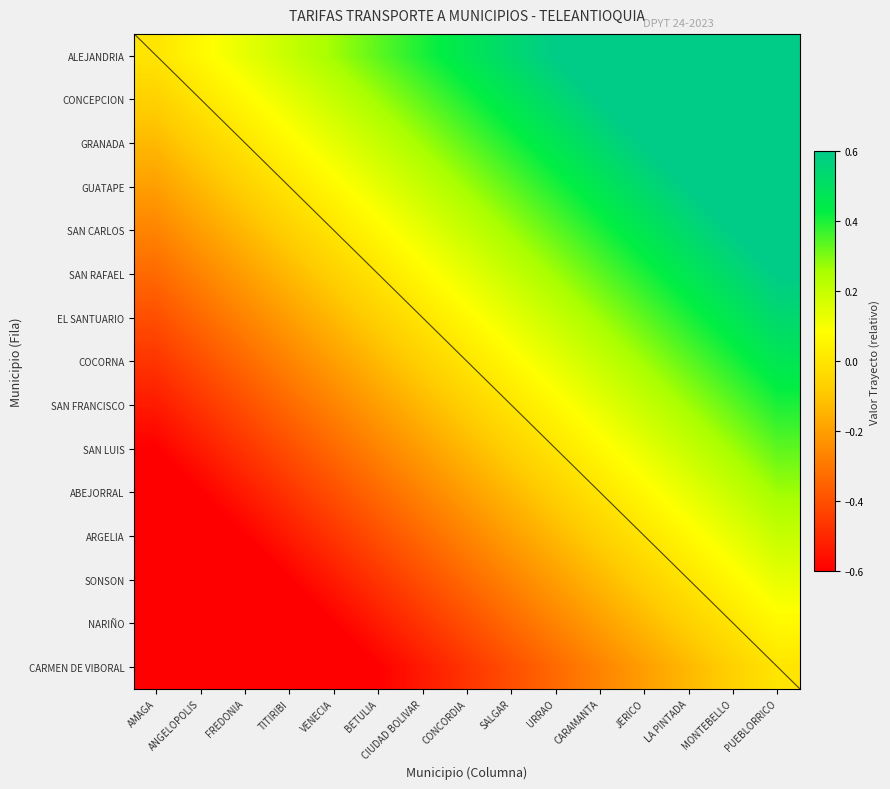

The value of EL SANTUARIO at PUEBLORRICO is 0.8. True or false?

False